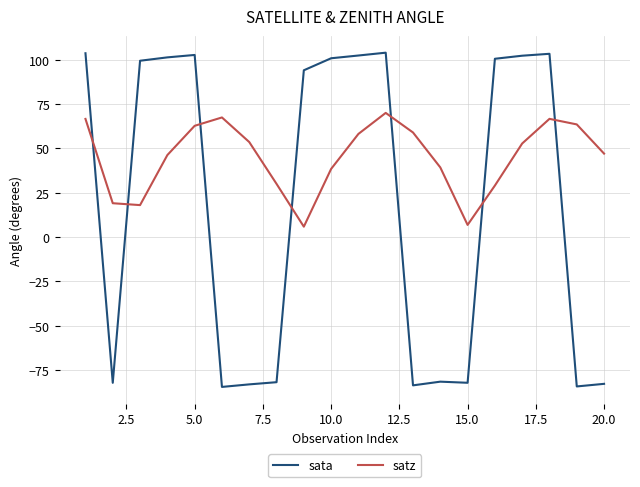

True or false: sata and satz cross at least once.

True